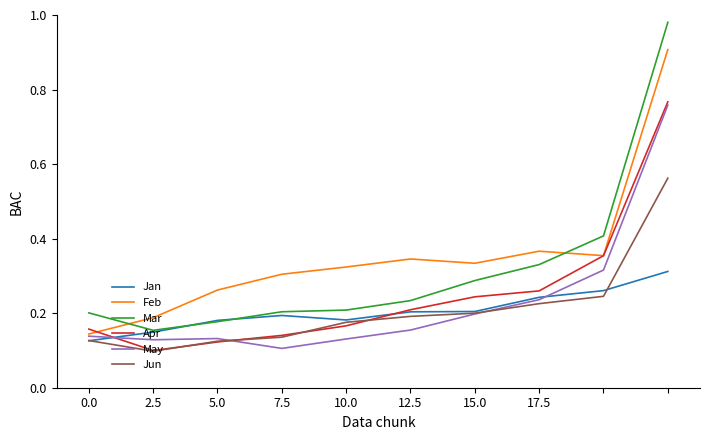

Count the number of categories in the chart.

10